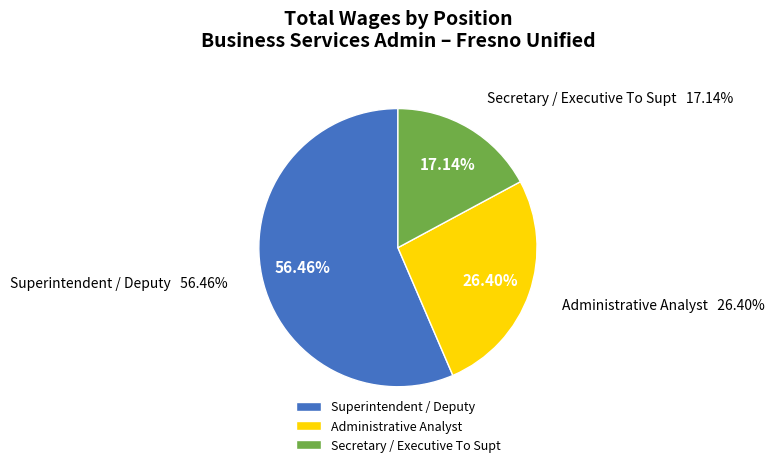

To the nearest percent, what portion does Secretary / Executive To Supt represent?

17%